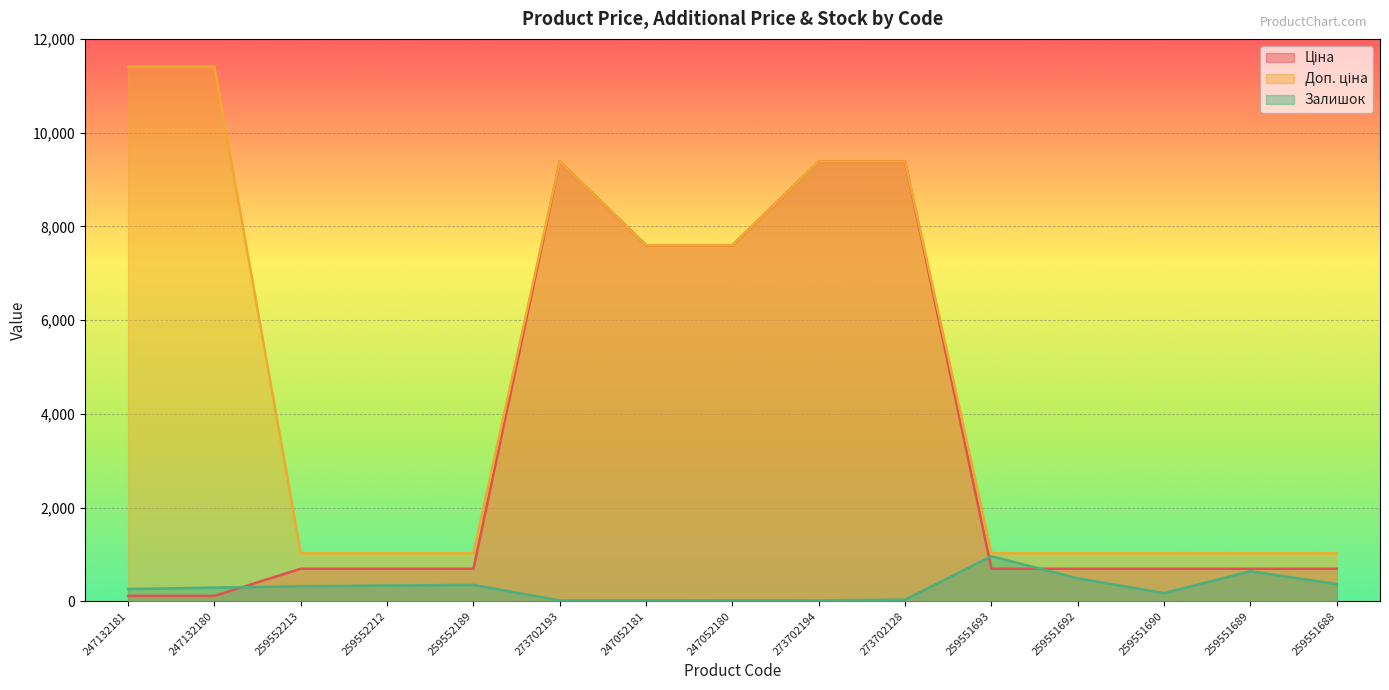

How many interior local peaks does the Доп. ціна series have?

1